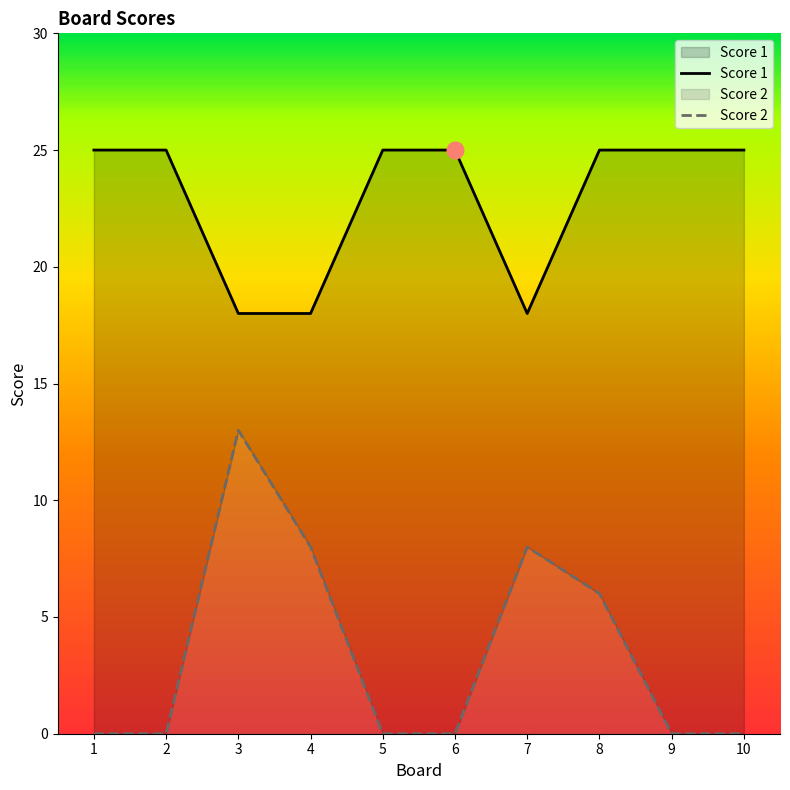

How many interior local peaks does the Score 2 series have?

2